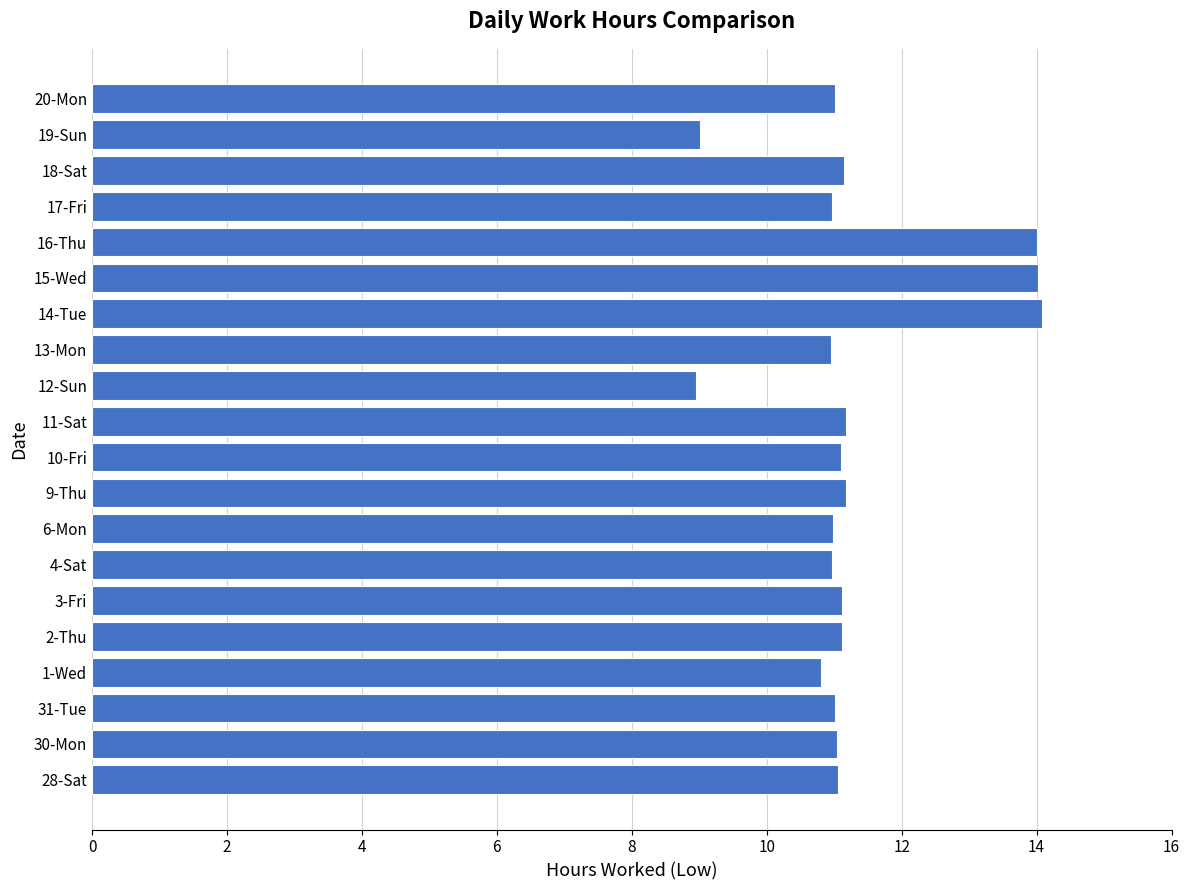

Count the number of categories in the chart.

20